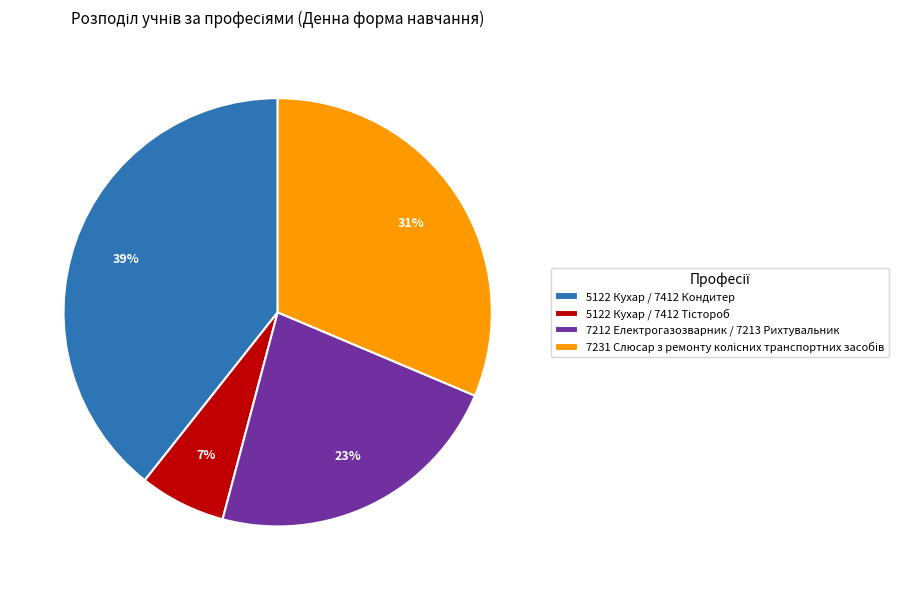

What is the largest slice in the pie chart?

5122 Кухар / 7412 Кондитер